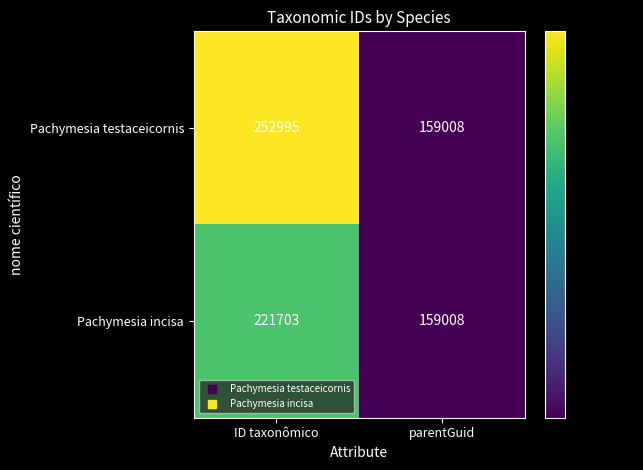

At which category does the chart reach its minimum across all series?

parentGuid